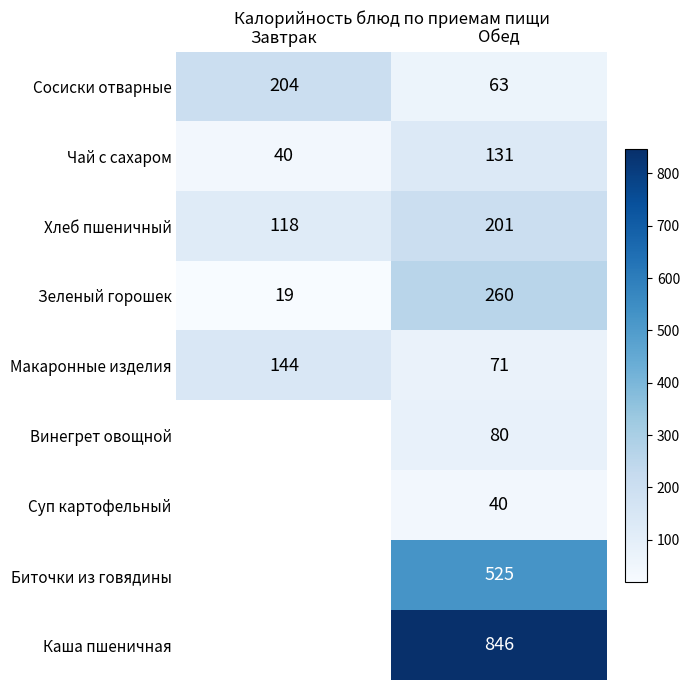

At Обед, list the series in order from smallest to largest.

Суп картофельный, Сосиски отварные, Макаронные изделия, Винегрет овощной, Чай с сахаром, Хлеб пшеничный, Зеленый горошек, Биточки из говядины, Каша пшеничная